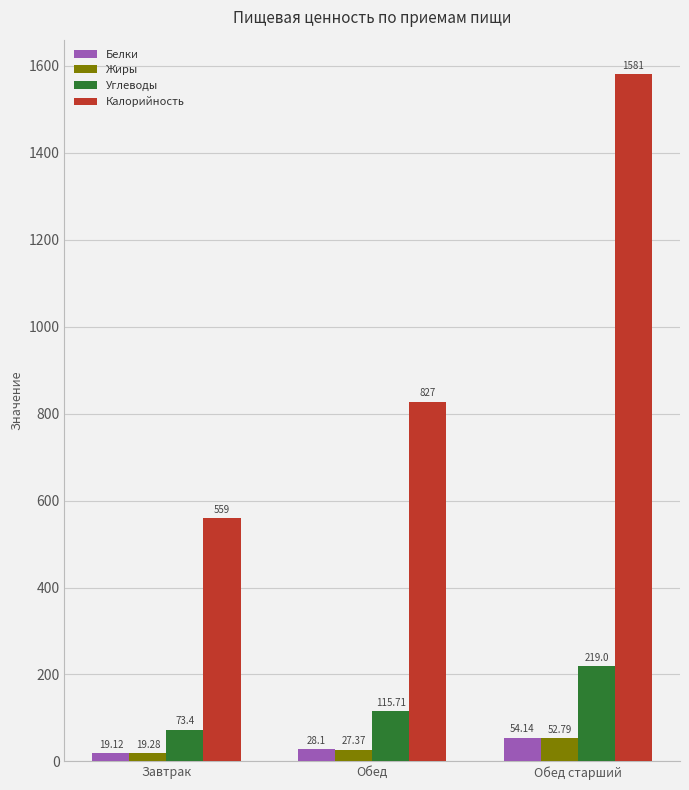

At which category is the sum across all series the highest?

Обед старший